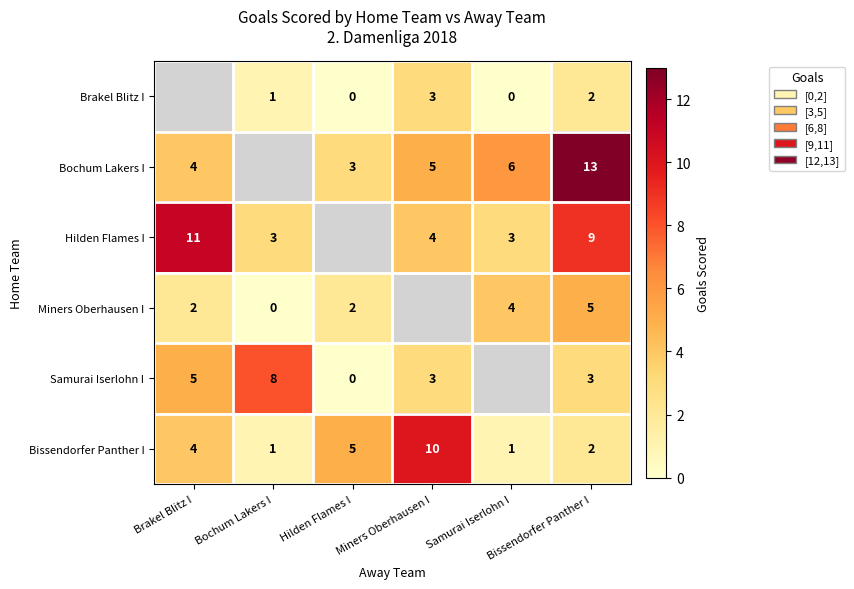

What is the difference between the maximum and minimum values in the Bissendorfer Panther I series?

9